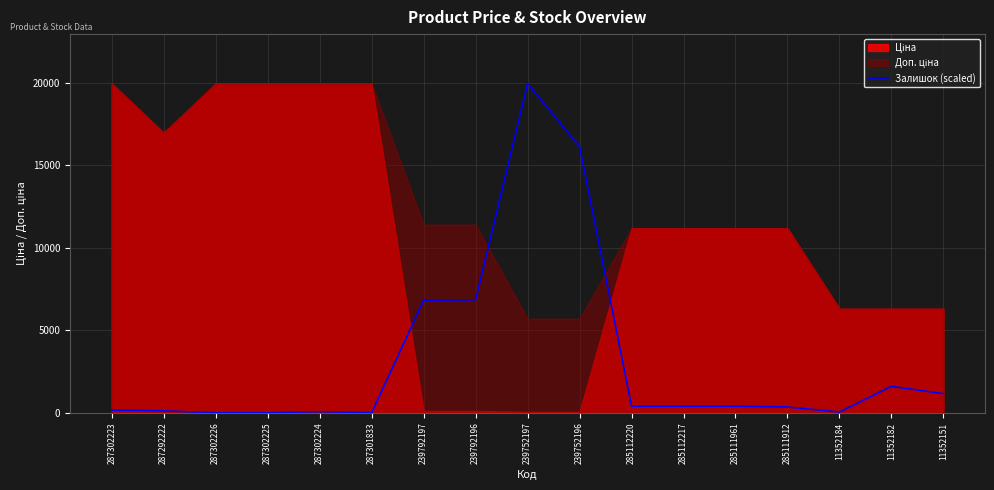

What is the sum of all values?

54505.7